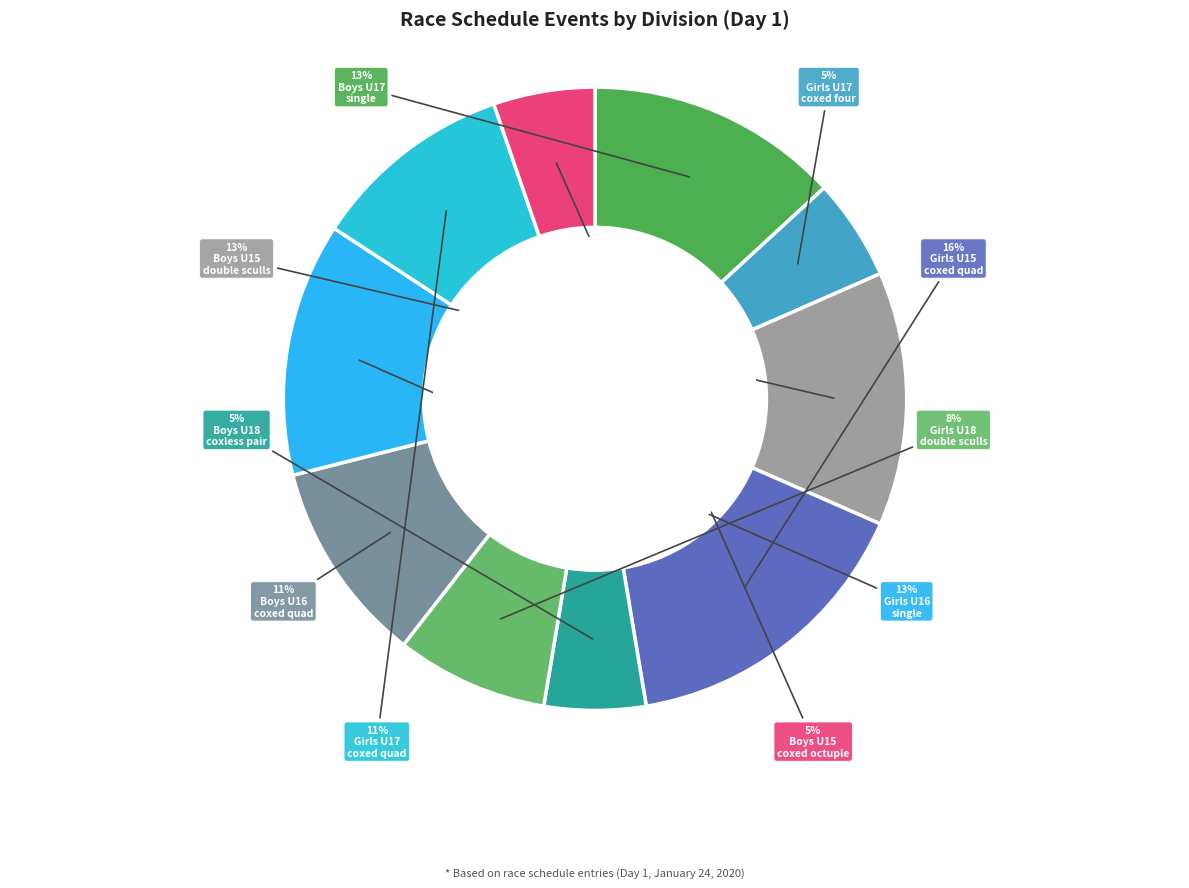

Which slice is the smallest?

Girls U17 coxed four